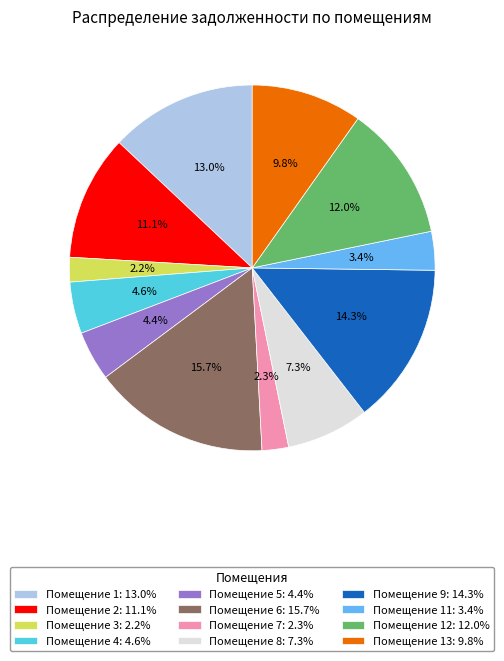

What is the largest slice in the pie chart?

Помещение 6: 15.7%